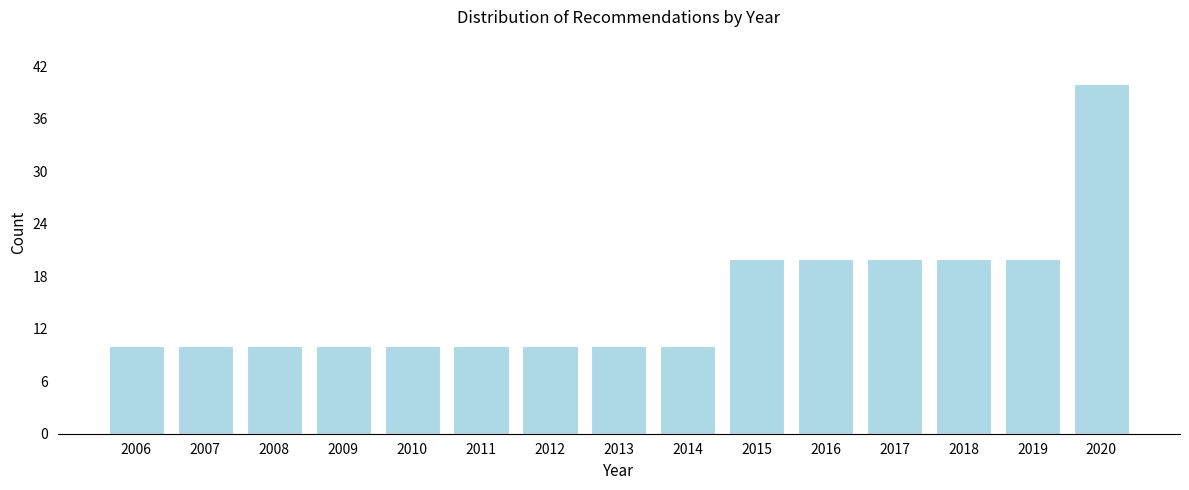

Reading left to right, transcribe all the data shown in this chart.

2006=10	2007=10	2008=10	2009=10	2010=10	2011=10	2012=10	2013=10	2014=10	2015=20	2016=20	2017=20	2018=20	2019=20	2020=40